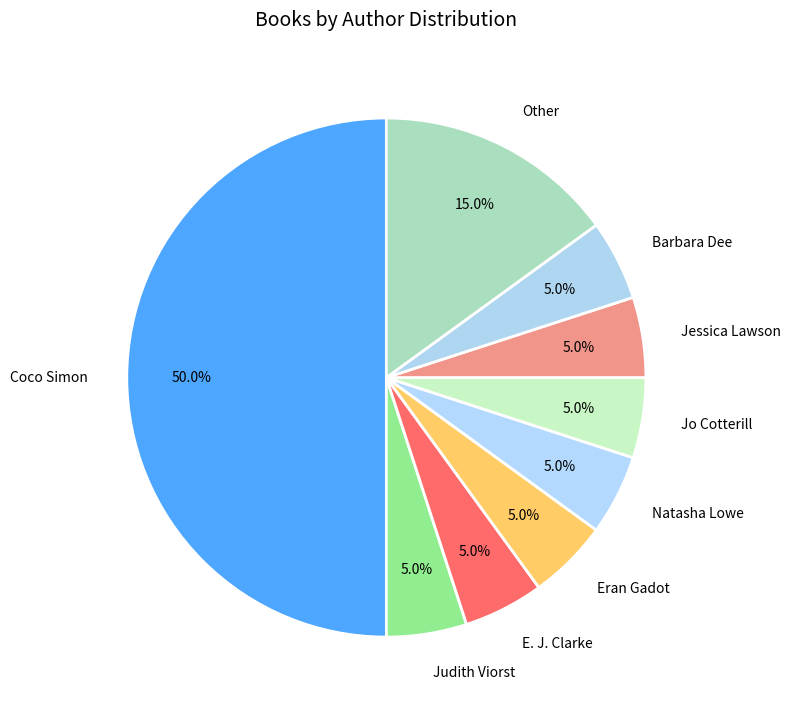

What percentage is the Barbara Dee slice, to the nearest percent?

5%